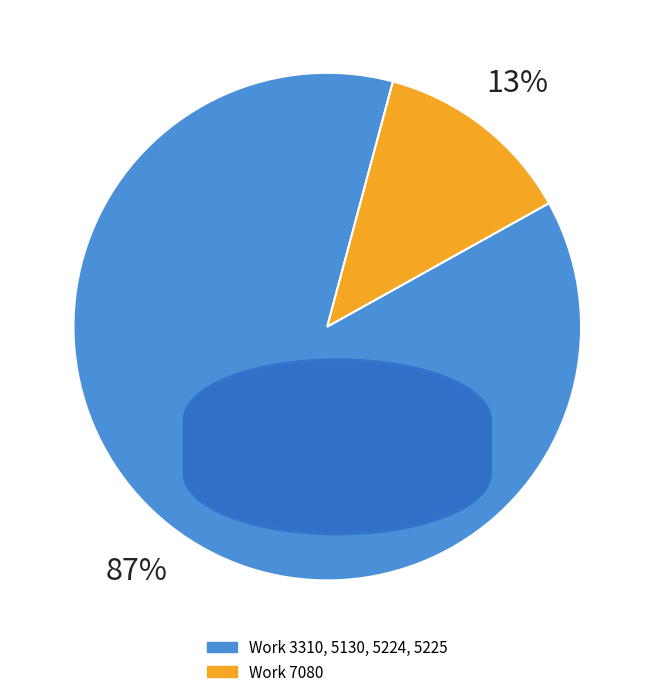

To the nearest percent, what is the average slice percentage?

50%